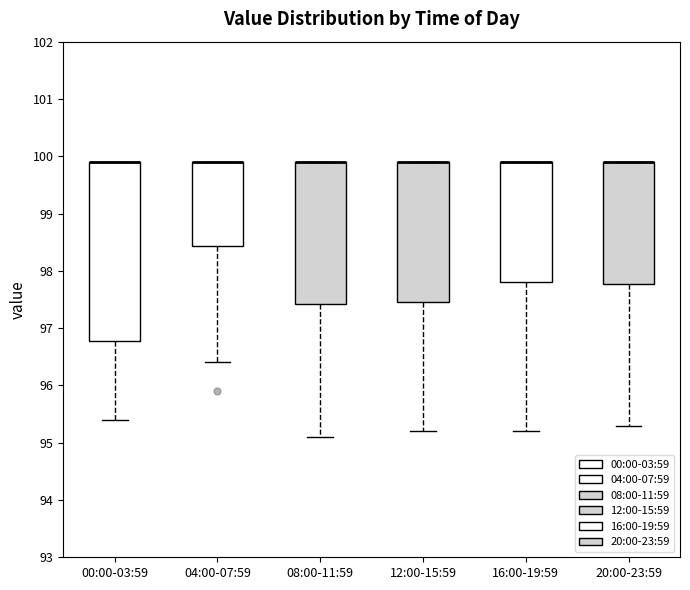

Reading left to right, read every box against the y-axis: the position of its median line, the range the box covers, and the ends of its whiskers. The values are not printed on the chart, so give them approximately, as read against the axis.

00:00-03:59: median 99.9 (drawn on the box's upper edge), box 96.8 to 99.9, whiskers 95.4 to 99.9
04:00-07:59: median 99.9 (drawn on the box's upper edge), box 98.4 to 99.9, whiskers 96.4 to 99.9
08:00-11:59: median 99.9 (drawn on the box's upper edge), box 97.4 to 99.9, whiskers 95.1 to 99.9
12:00-15:59: median 99.9 (drawn on the box's upper edge), box 97.5 to 99.9, whiskers 95.2 to 99.9
16:00-19:59: median 99.9 (drawn on the box's upper edge), box 97.8 to 99.9, whiskers 95.2 to 99.9
20:00-23:59: median 99.9 (drawn on the box's upper edge), box 97.8 to 99.9, whiskers 95.3 to 99.9